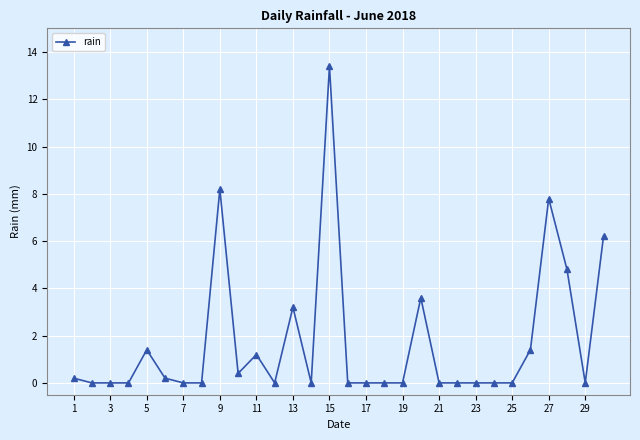

True or false: there are more than 0 points higher than both neighbors.

True